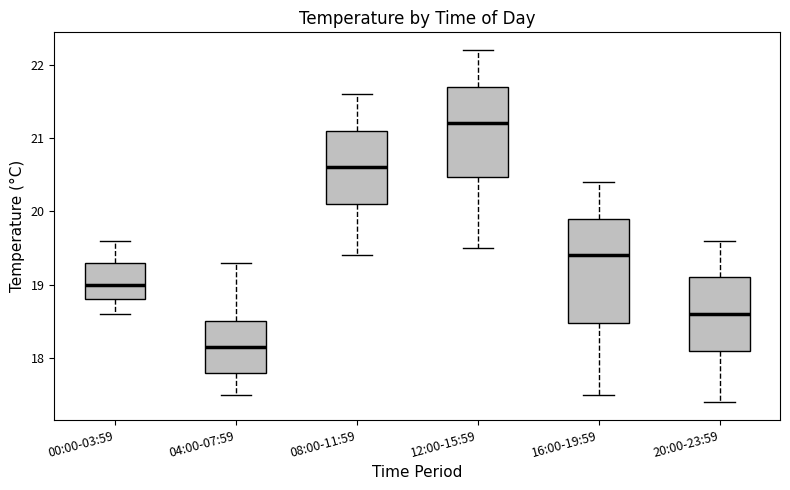

Which box has the lowest median line?

04:00-07:59